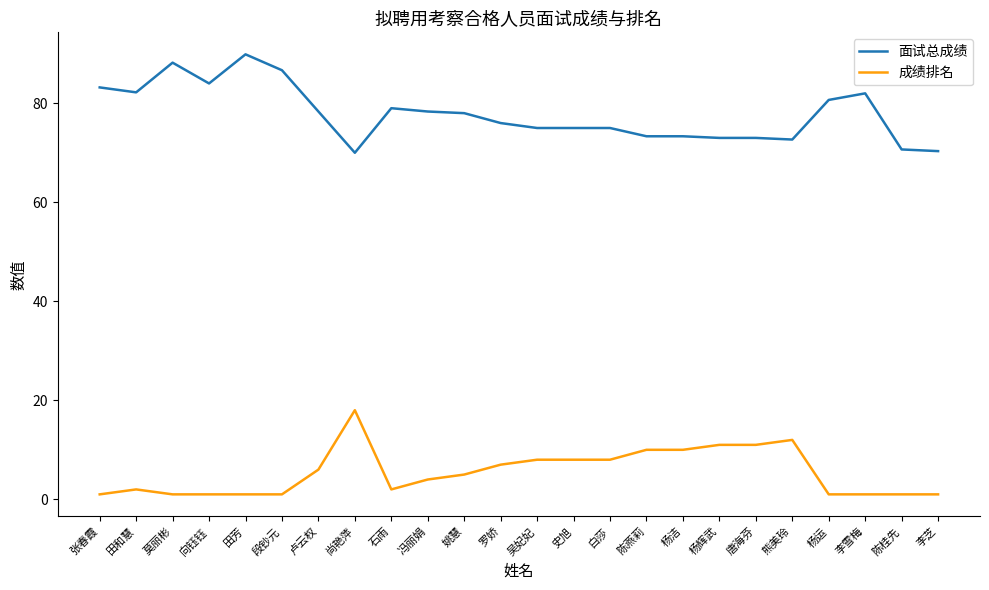

Rank the series by their average value, from highest to lowest.

面试总成绩, 成绩排名